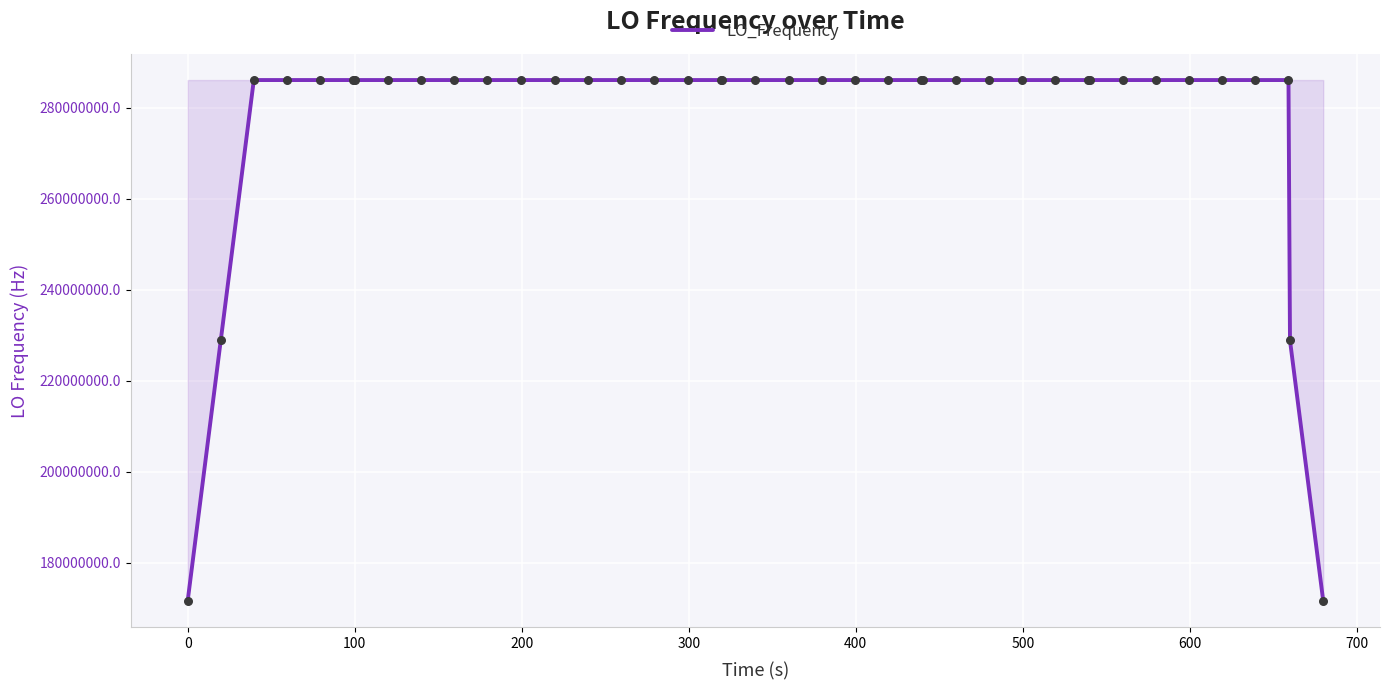

What is the smallest value displayed?

171628200.5